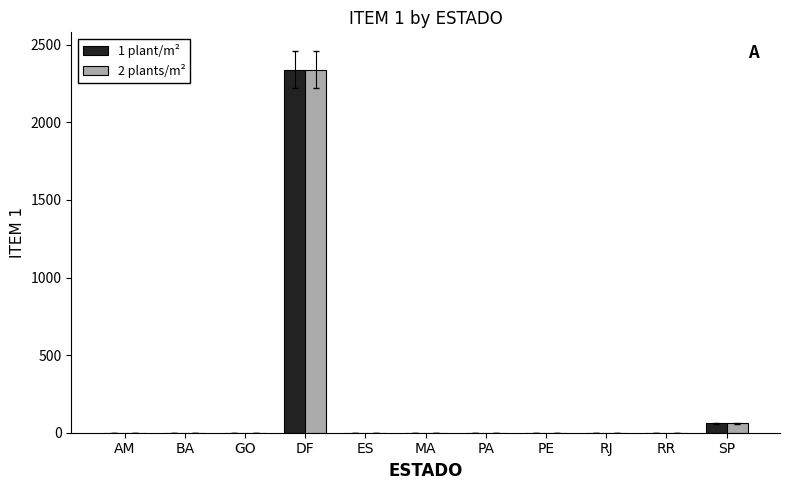

The 2 plants/m² series shows 60 at SP. True or false?

True